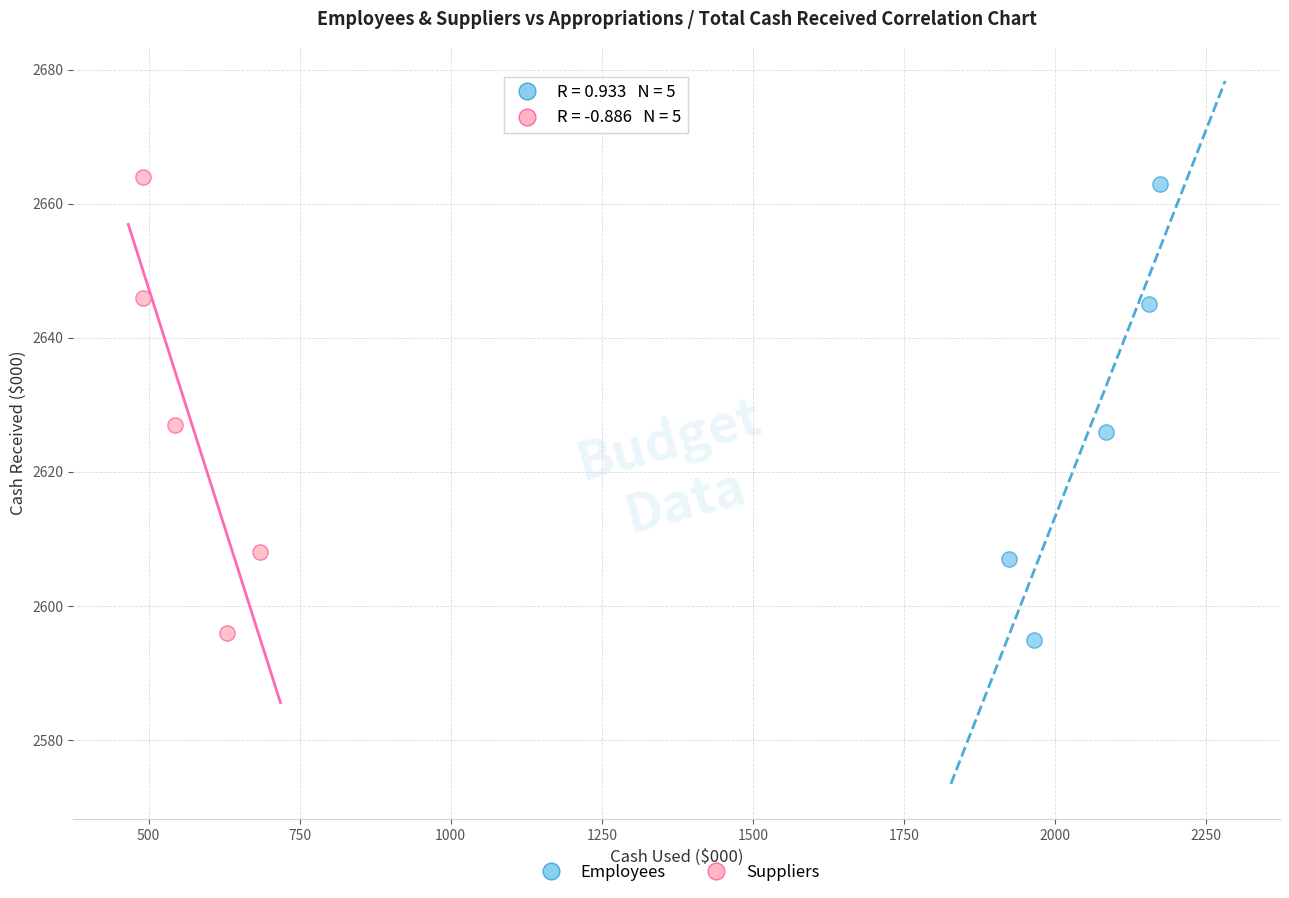

Which series reaches the maximum Y coordinate?

Suppliers